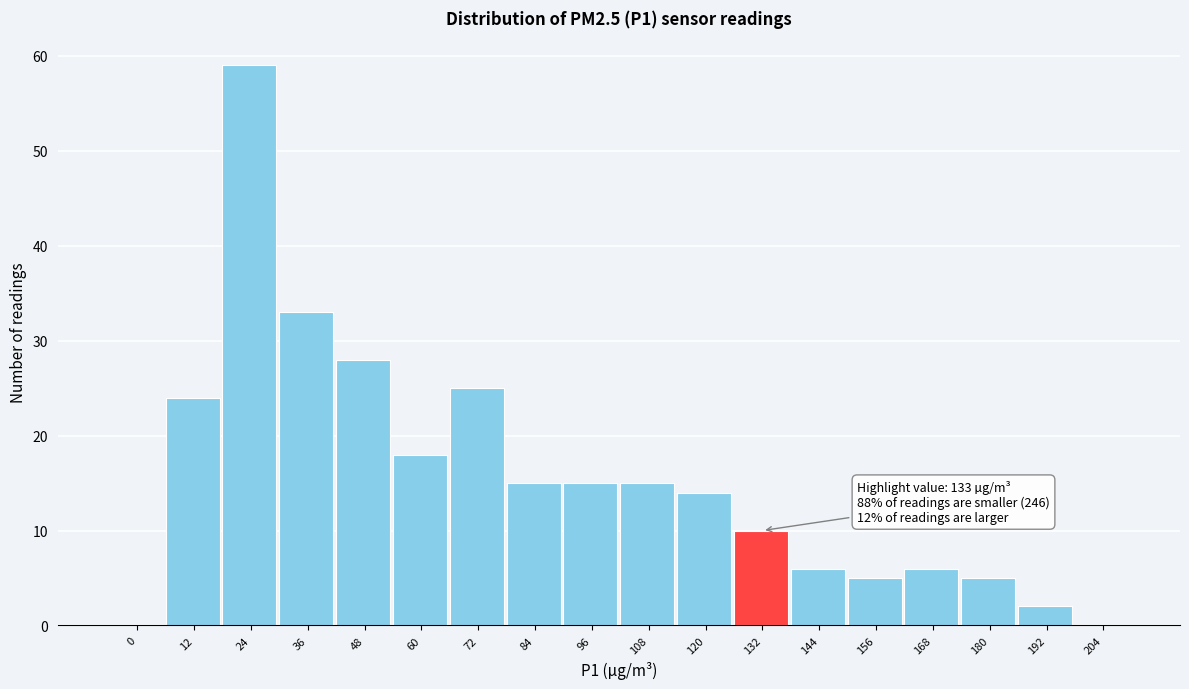

Reading left to right, what are all the values shown in this chart?

0=0	12=24	24=59	36=33	48=28	60=18	72=25	84=15	96=15	108=15	120=14	132=10	144=6	156=5	168=6	180=5	192=2	204=0